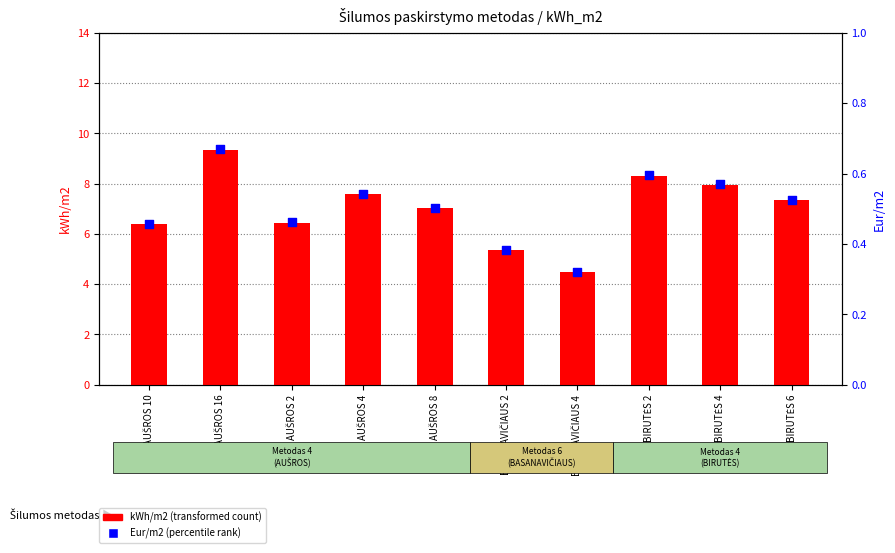

Is the value of Eur/m2 at BASANAVIČIAUS 2 greater than the value of kWh/m2 at BASANAVIČIAUS 2?

No